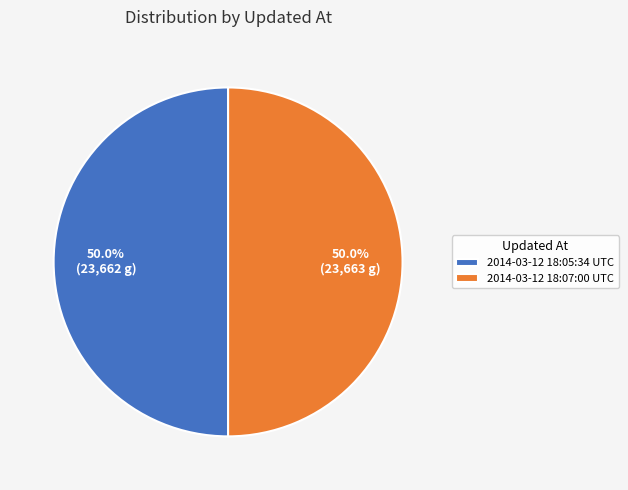

The 2014-03-12 18:07:00 UTC slice represents 50% of the pie. True or false?

True